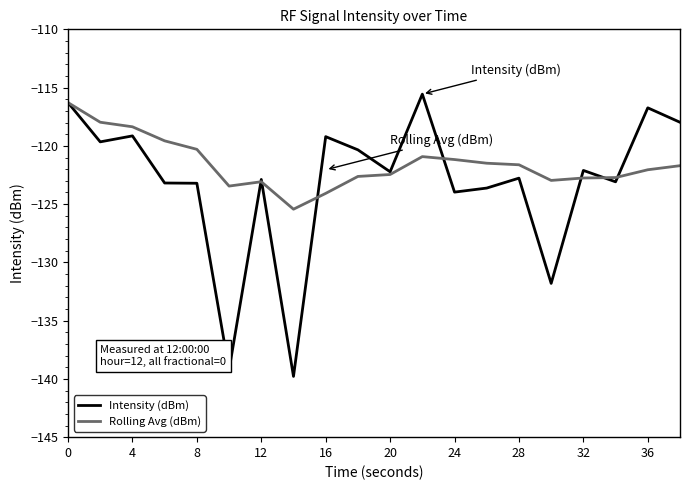

Which series has the largest total across all categories?

Rolling Avg (dBm)